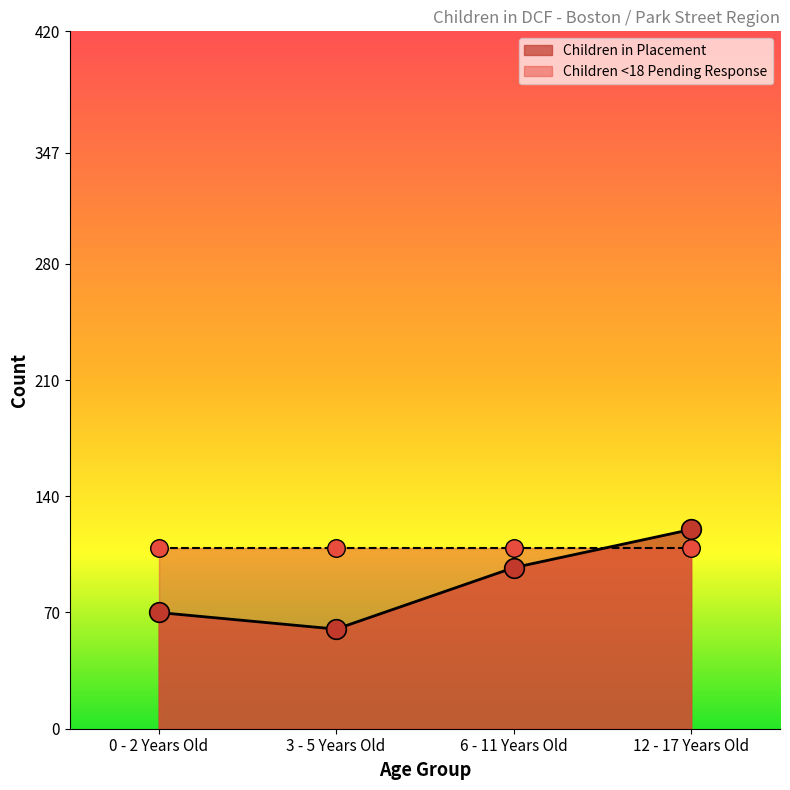

Which has a higher value, 12 - 17 Years Old or 0 - 2 Years Old?

12 - 17 Years Old